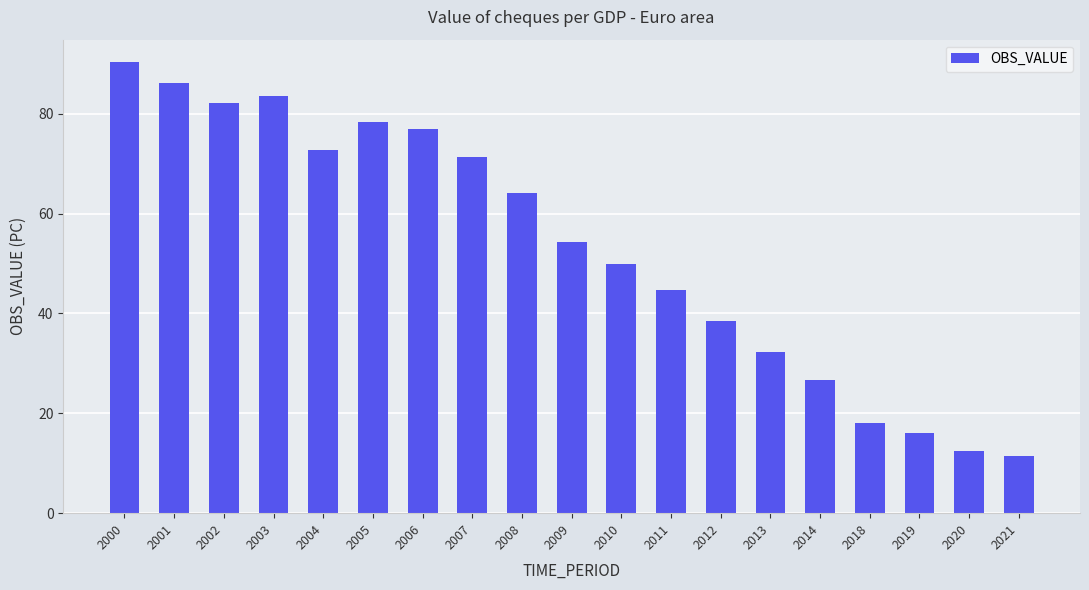

Does the chart contain stacked bars?

No